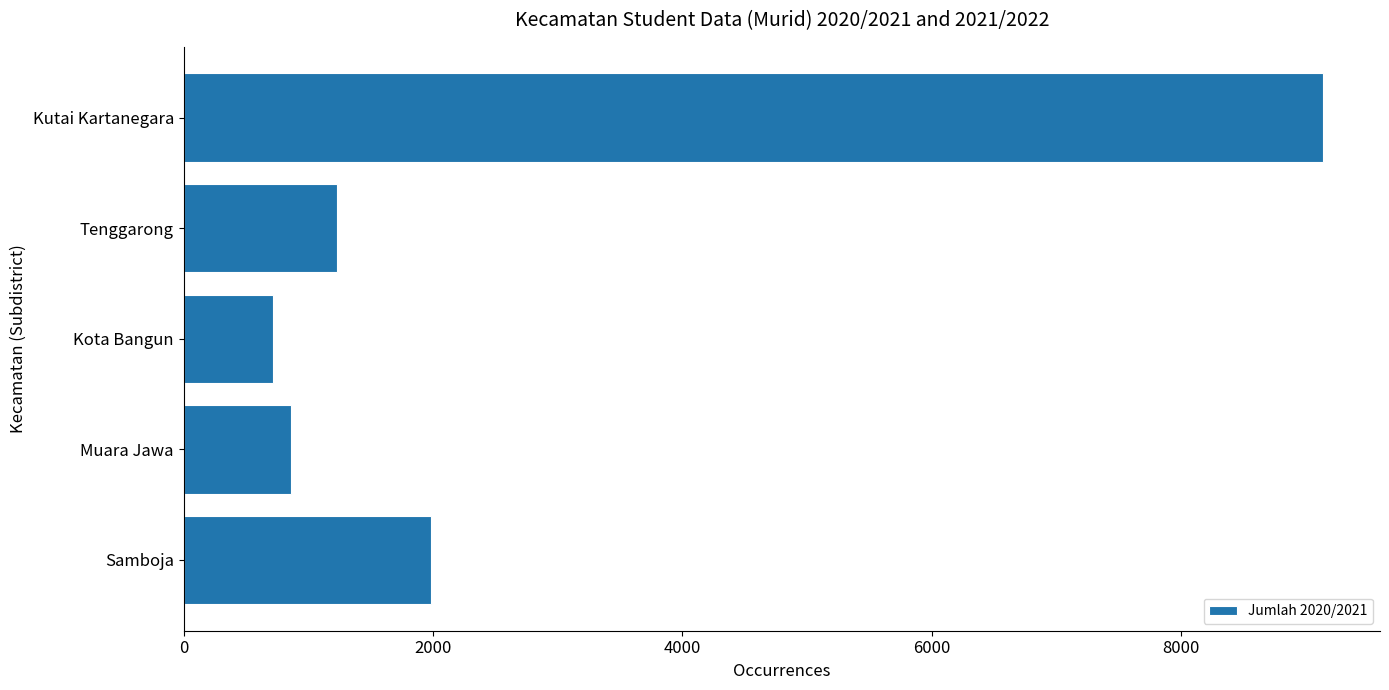

How many series are shown in this chart?

1